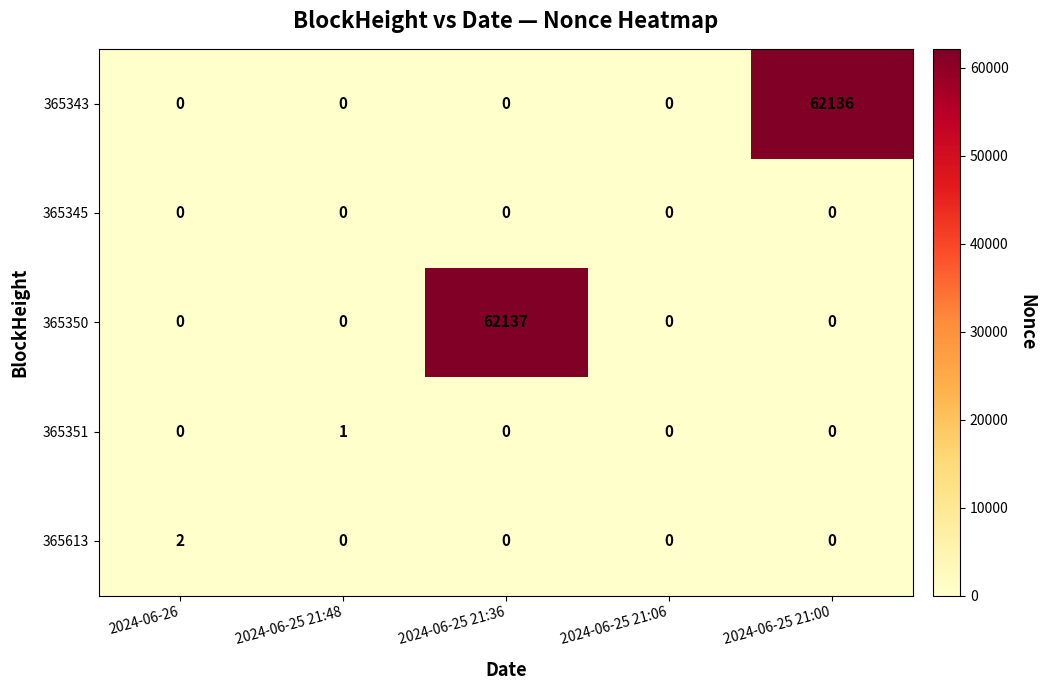

Reading right to left, what are all the values shown in this chart?

365343: 62136	0	0	0	0
365345: 0	0	0	0	0
365350: 0	0	62137	0	0
365351: 0	0	0	1	0
365613: 0	0	0	0	2